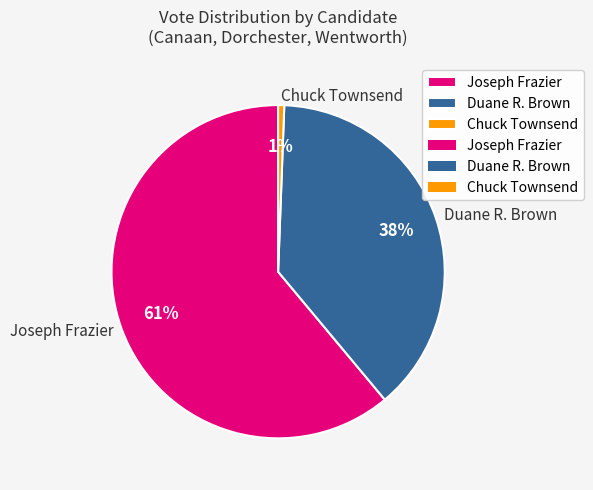

Rank the categories by value from lowest to highest.

Chuck Townsend, Duane R. Brown, Joseph Frazier